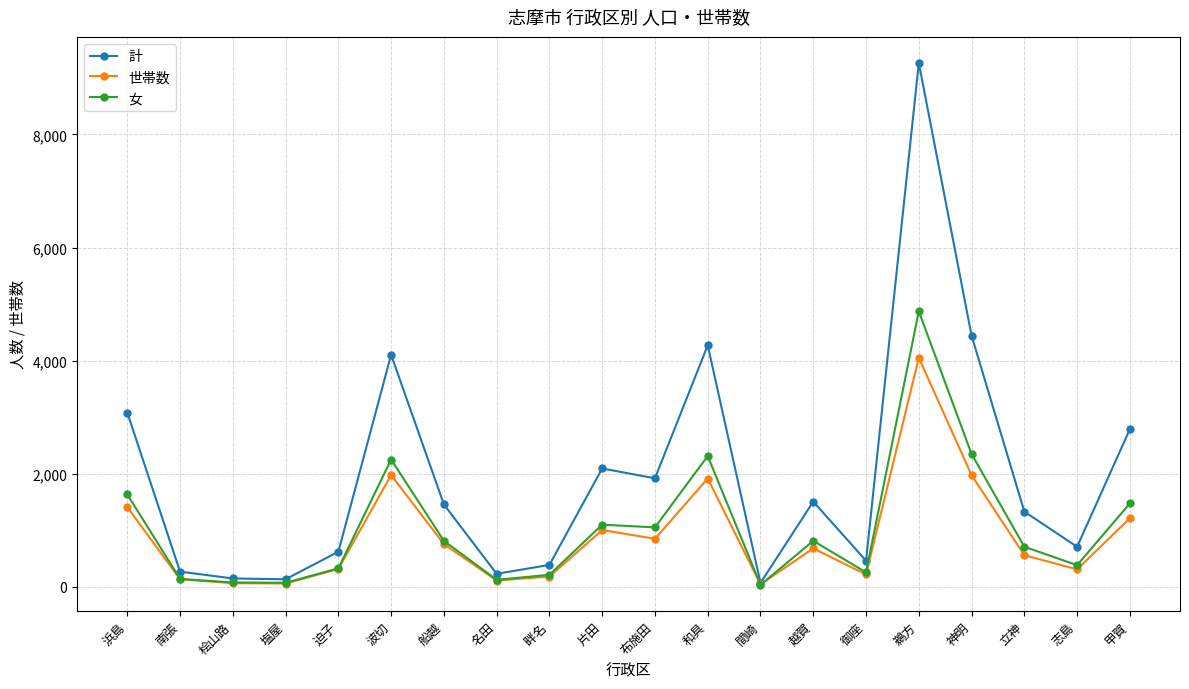

What position from the right is 布施田?

10